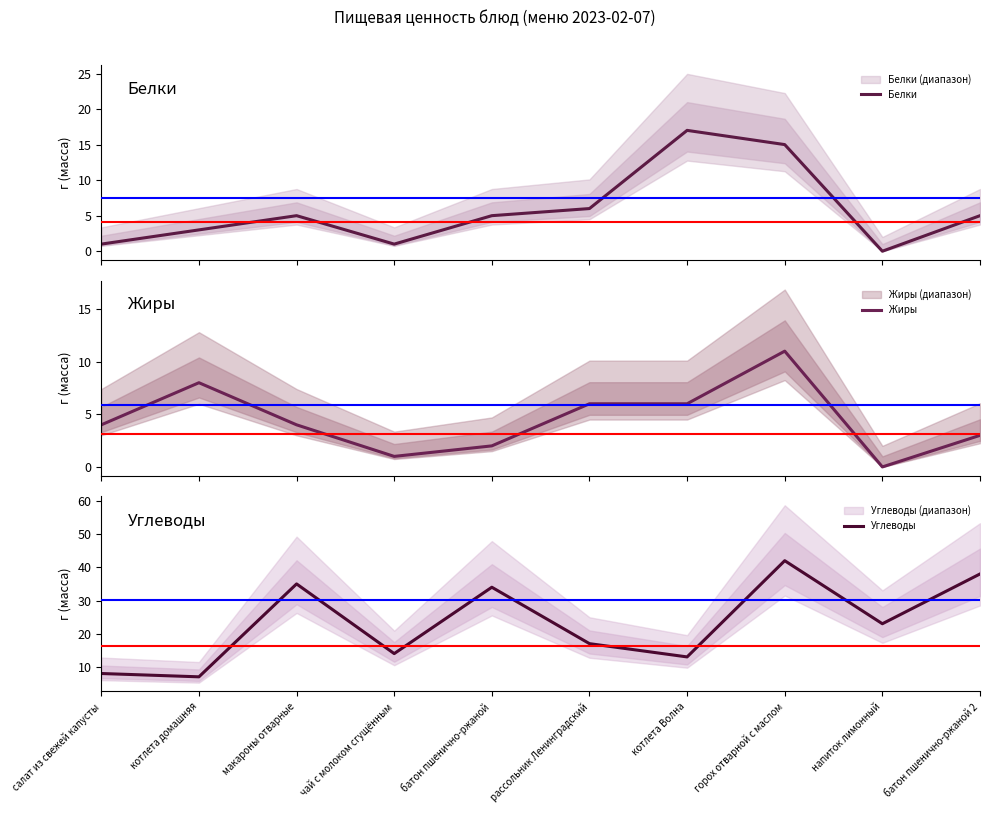

Where is the first local maximum for Углеводы?

макароны отварные